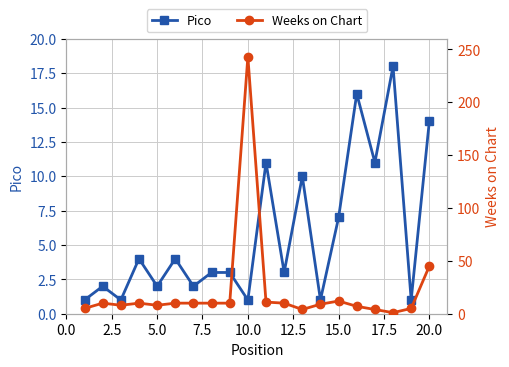

How many interior local peaks does the Weeks on Chart series have?

4